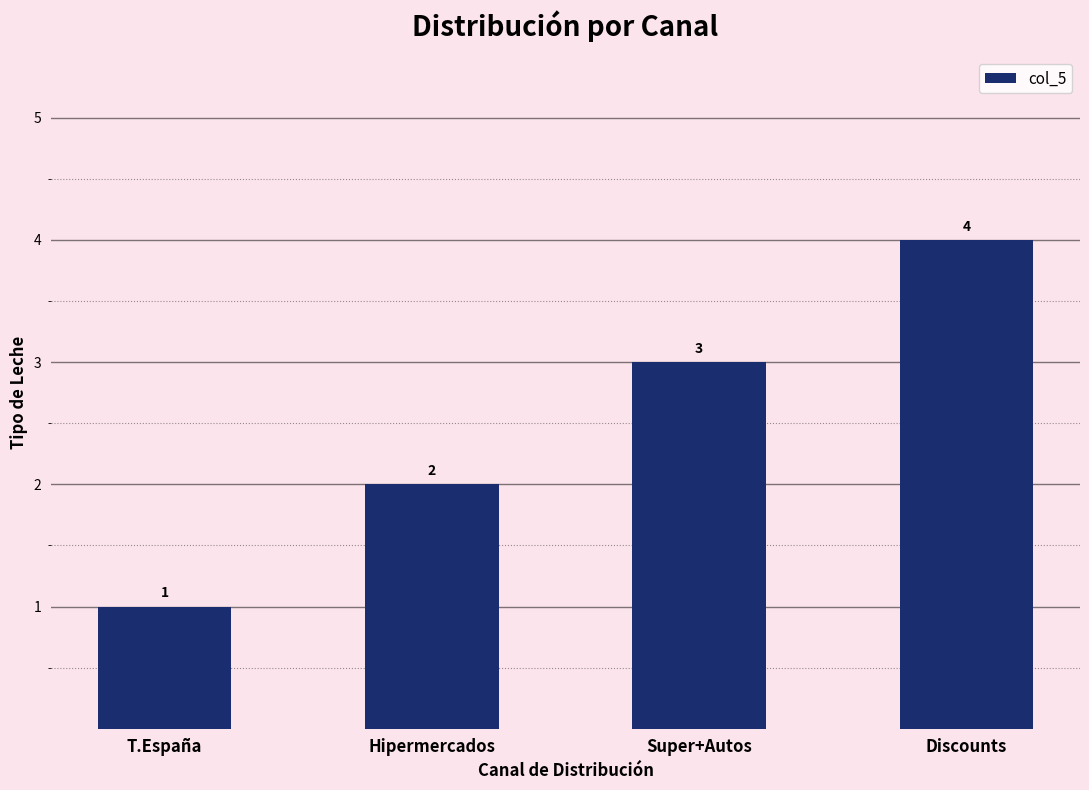

What is the label of the 2nd bar from the left?

Hipermercados